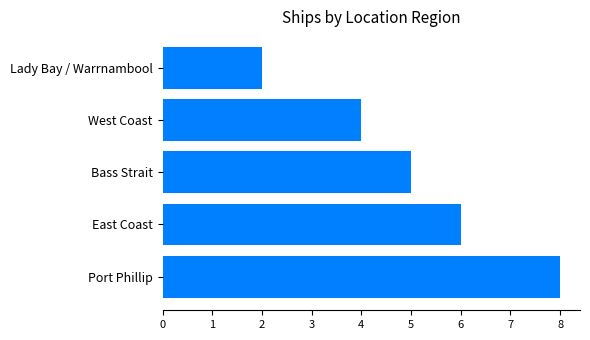

What is the smallest value displayed?

2